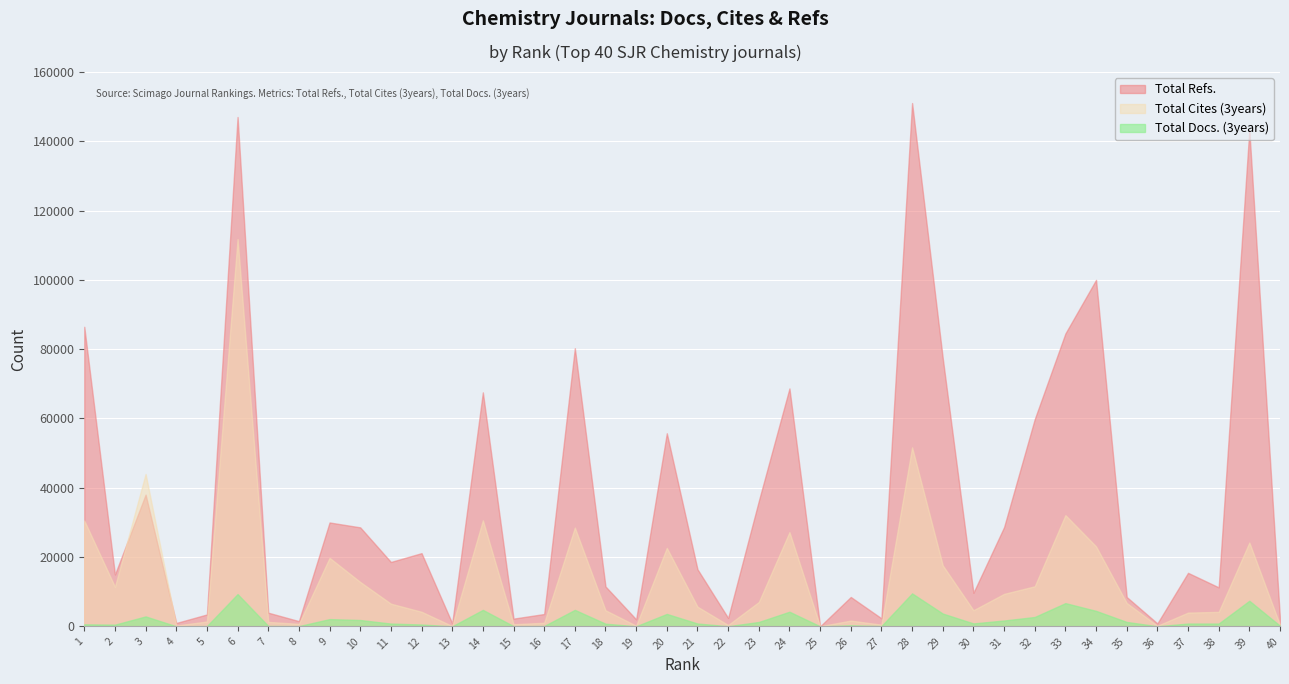

Read the Total Cites (3years) value at 16.

1031